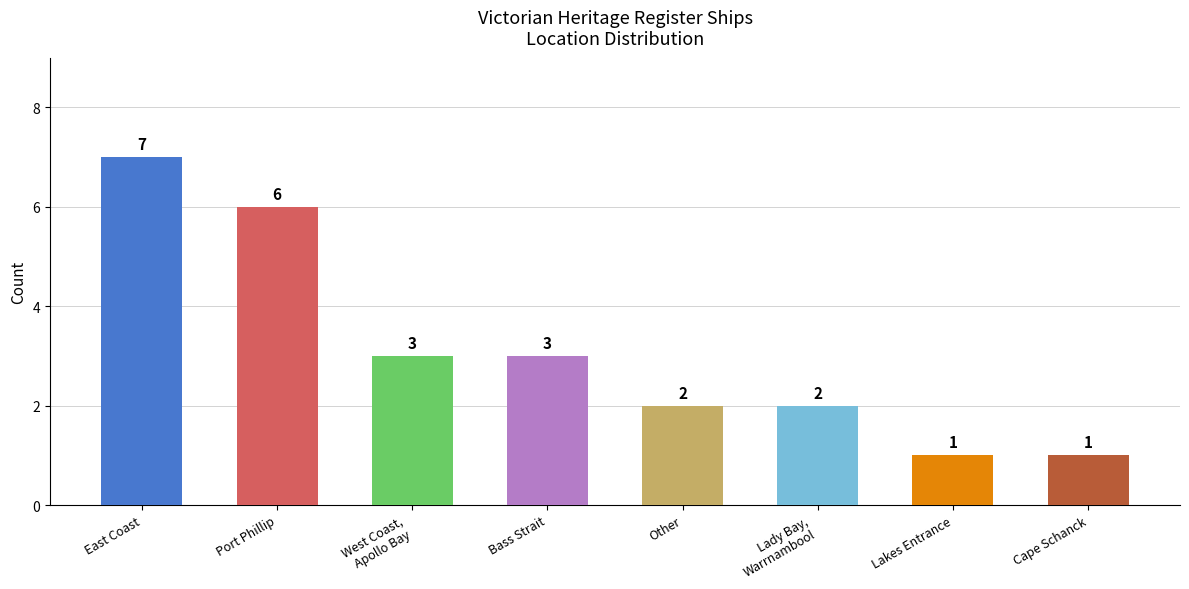

What is the change in value from Port Phillip to Lakes Entrance?

-5